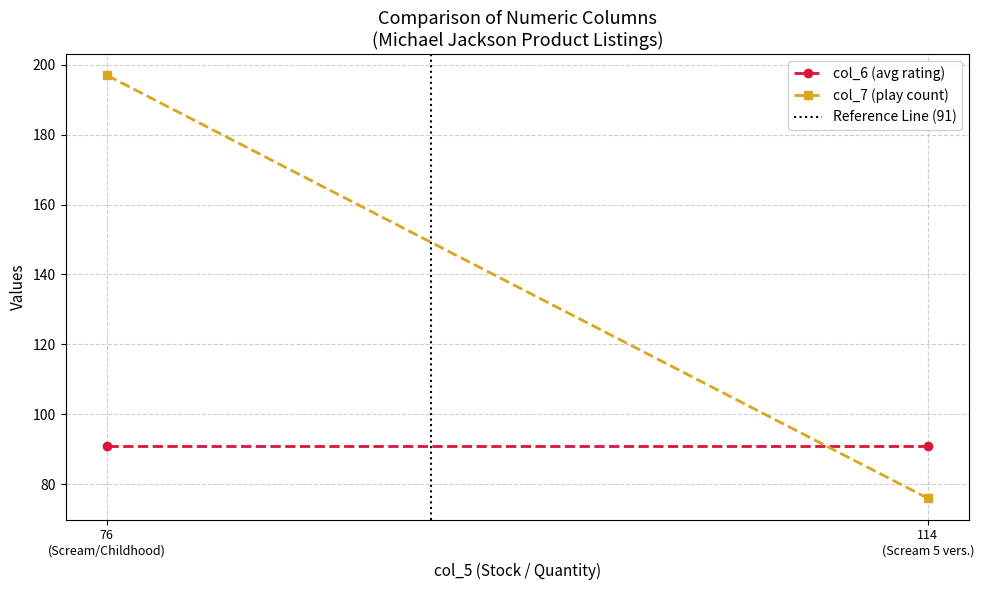

At which category is the sum across all series the highest?

76
(Scream/Childhood)